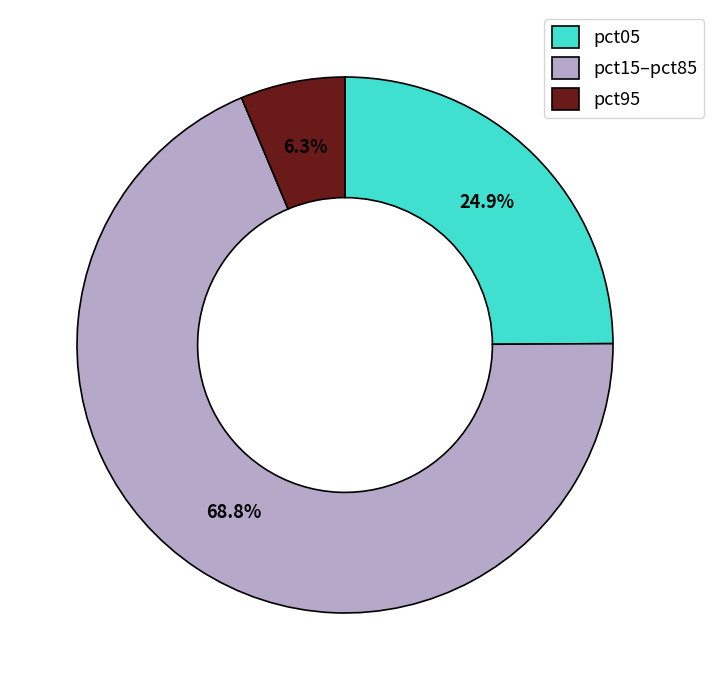

Which slice represents more than half of the pie?

pct15–pct85